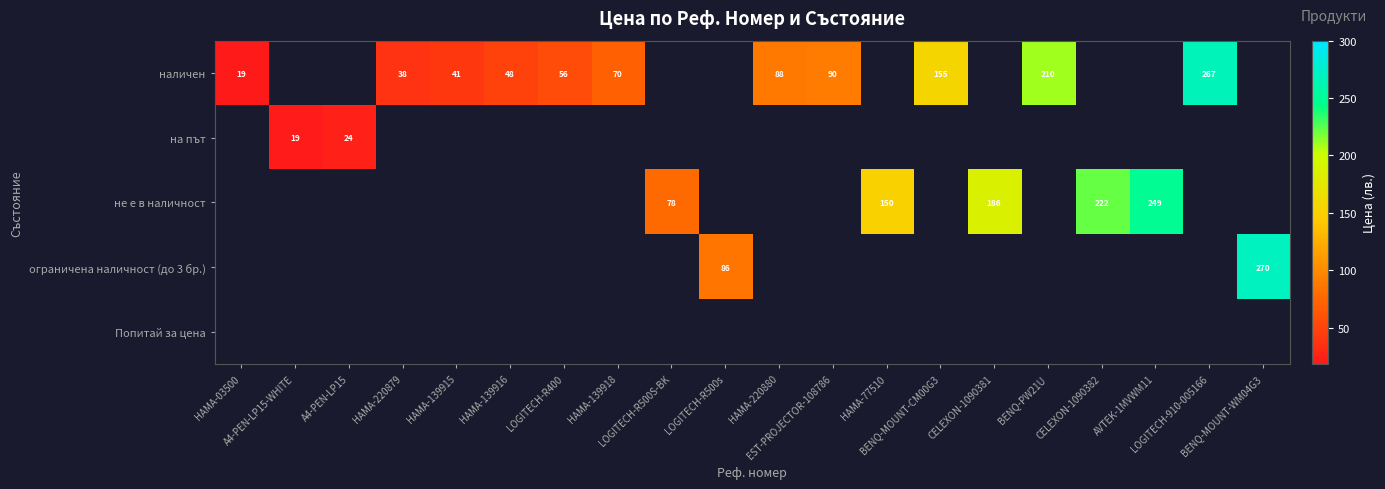

Rank the series by their maximum value, from lowest to highest.

наличен, на път, не е в наличност, ограничена наличност (до 3 бр.), Попитай за цена